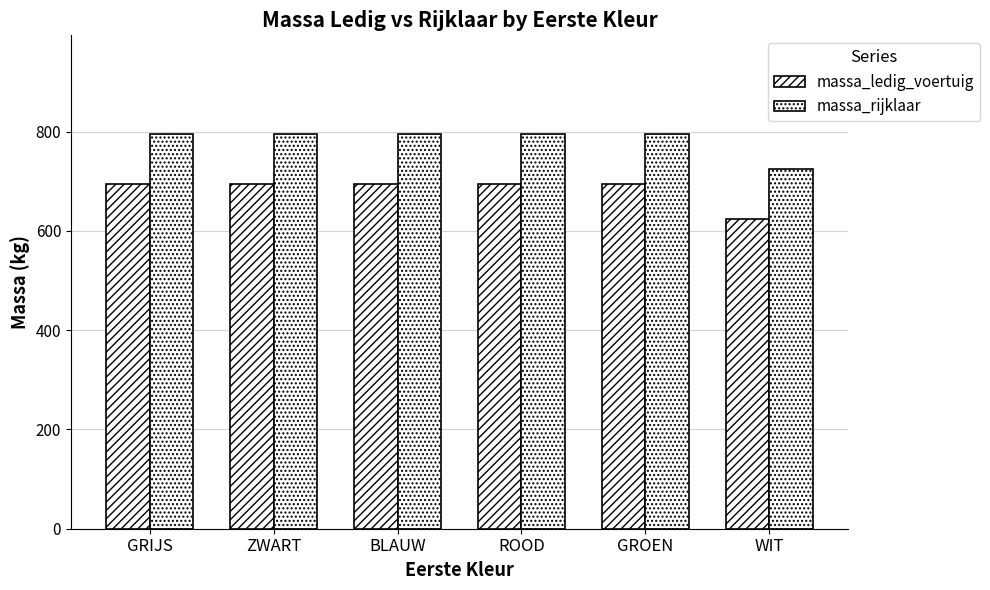

Rank the series at GRIJS from lowest to highest value.

massa_ledig_voertuig, massa_rijklaar